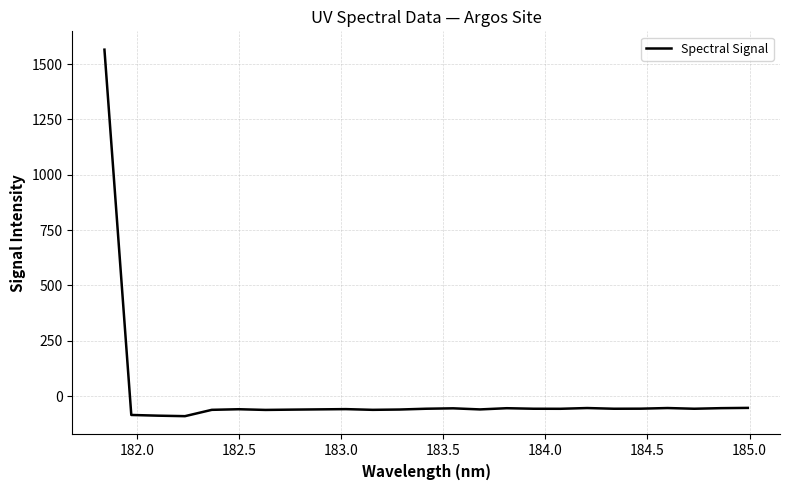

How many negative values are there?

24